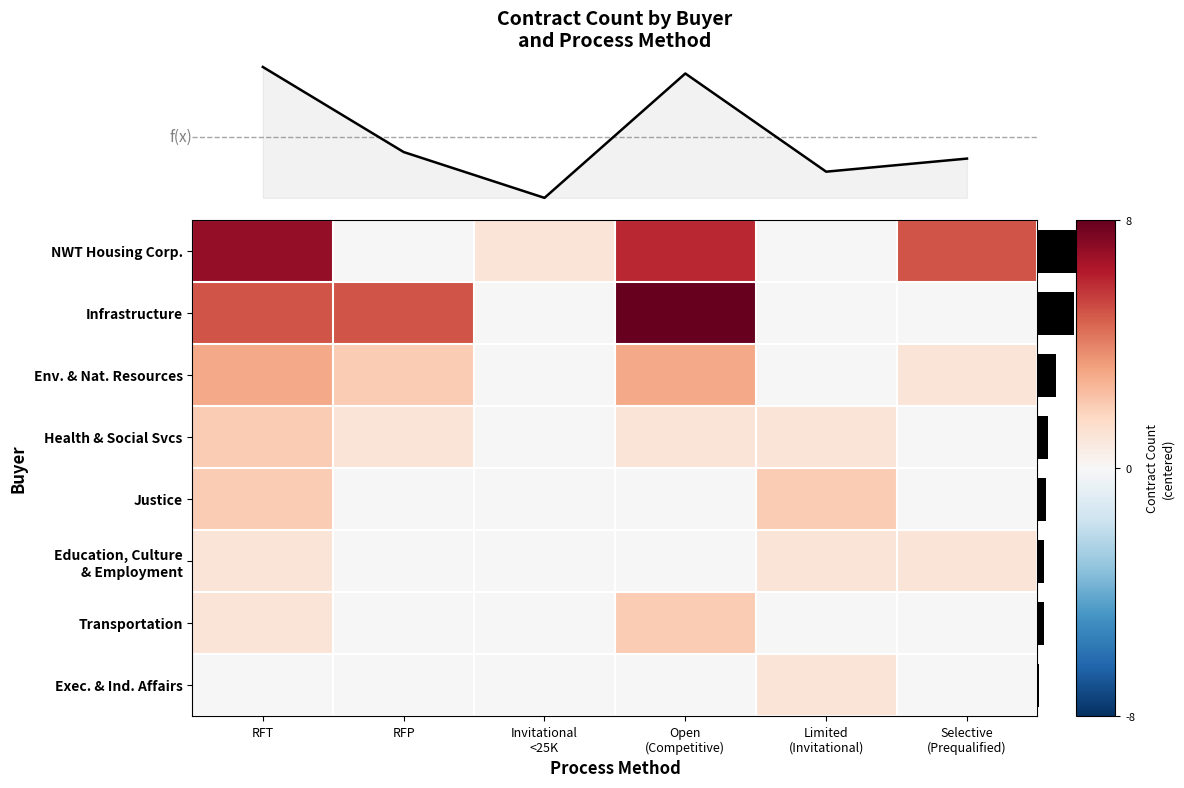

Count the number of data series in this chart.

8